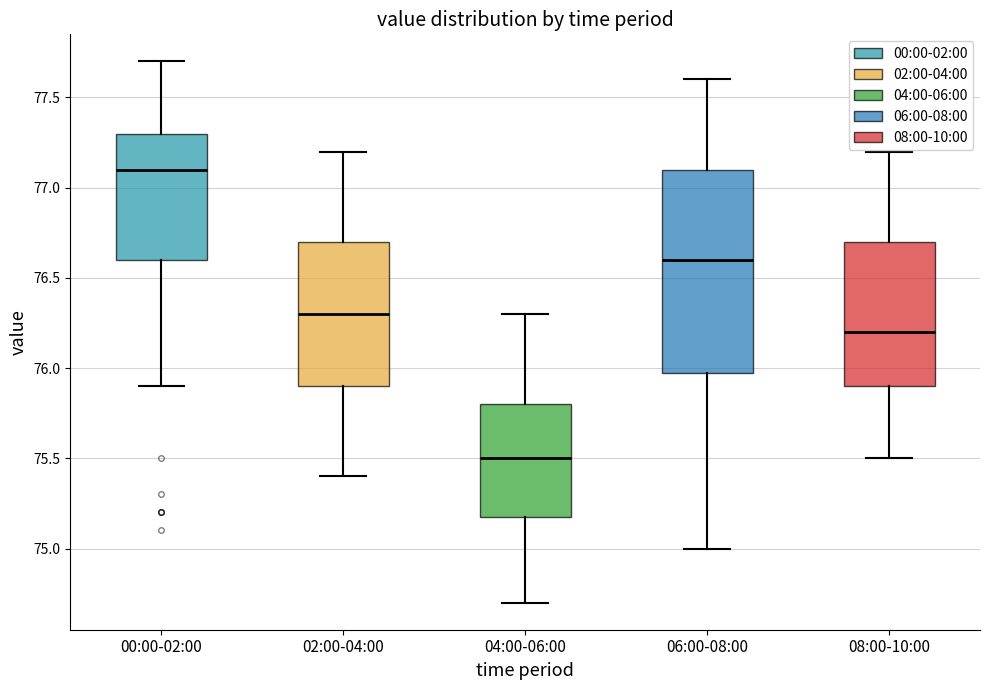

Where does the upper whisker of the box for 08:00-10:00 end on the y-axis? The values are not printed on the chart, so give them approximately, as read against the axis.

77.2